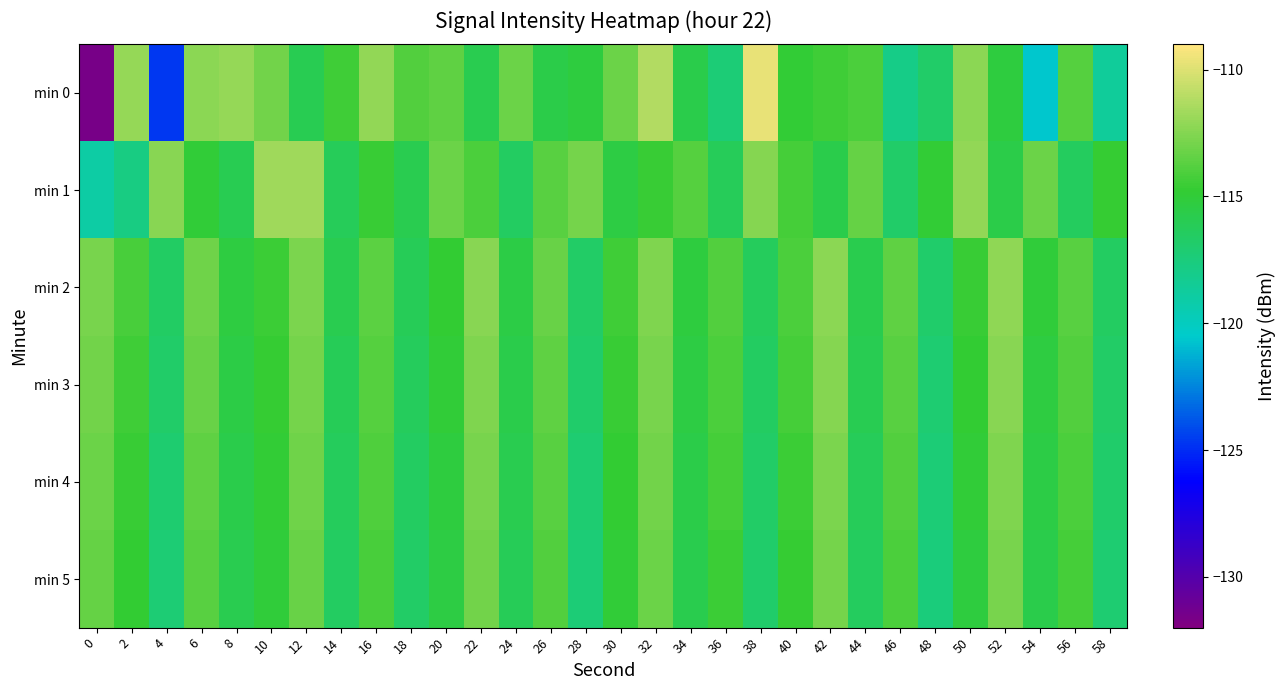

How many categories are shown in the chart?

30